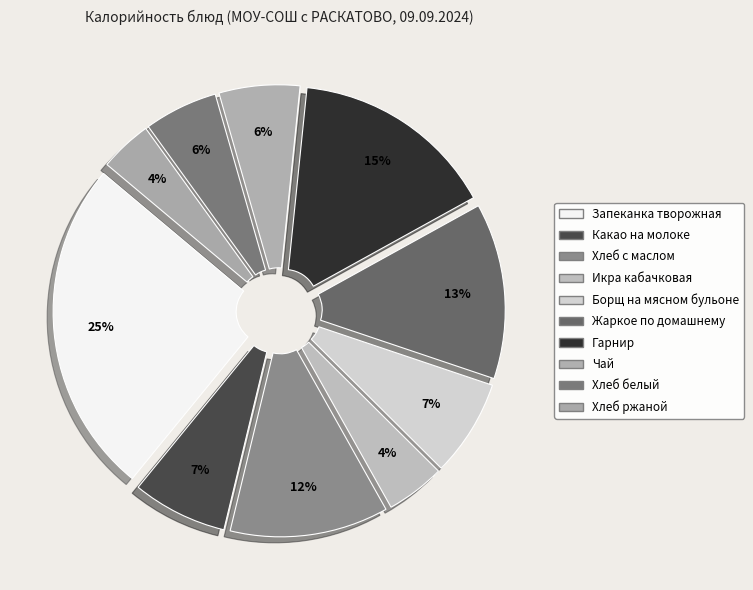

Rank the categories by value from highest to lowest.

ТВОРОЖНАЯ ЗАПЕКАНКА СО СГУЩЕНКОЙ, гарнир, жаркое по домашнему, ХЛЕБ С МАСЛОМ, борщ на мясном бульоне, КАКАО НА МОЛОКЕ, чай, хлеб белый, икра кабачковая, хлеб ржаной